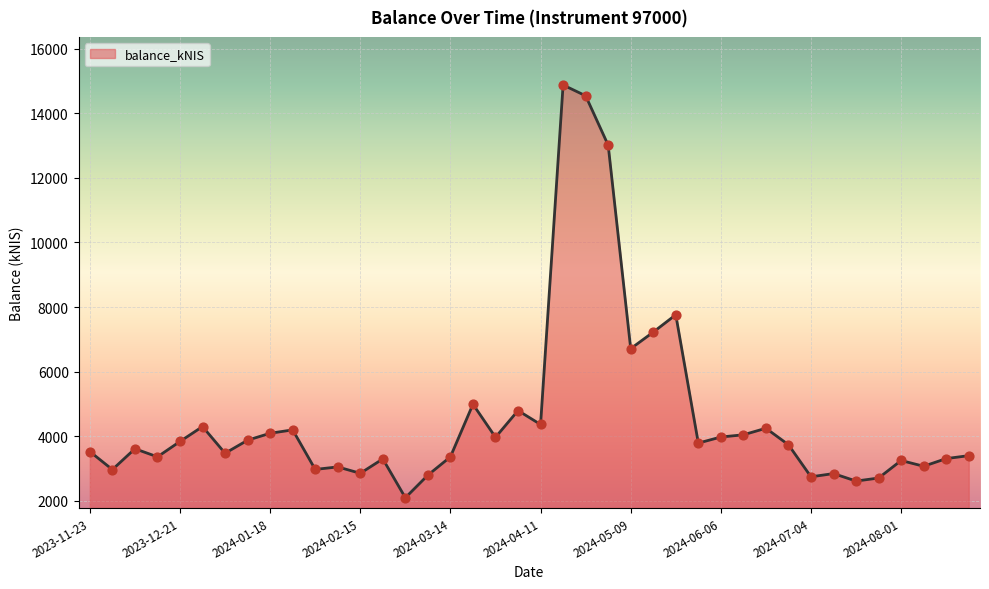

What is the difference between the maximum and minimum values?

12776.3